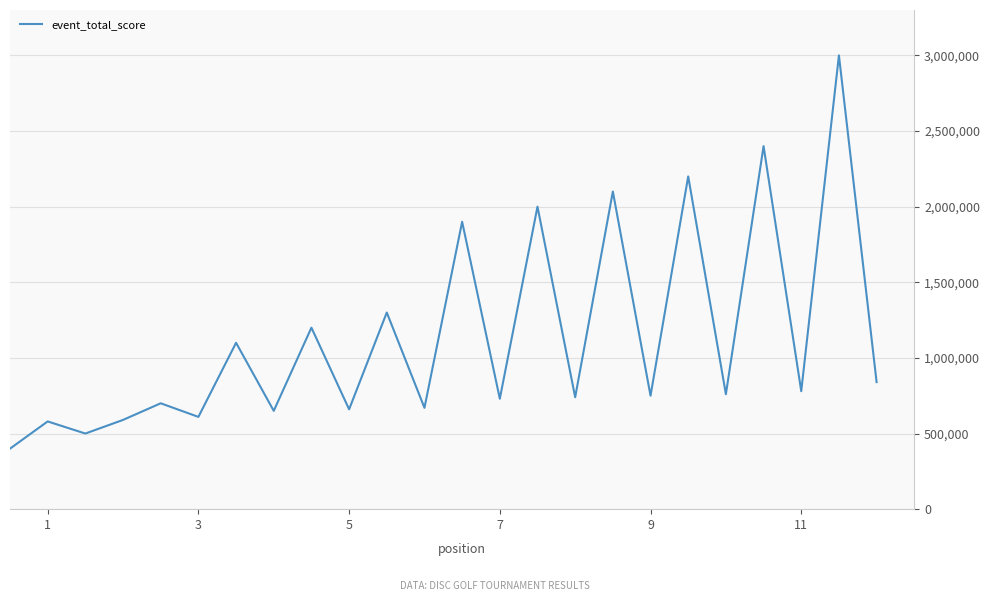

What is the difference between the maximum and minimum values?

2600000